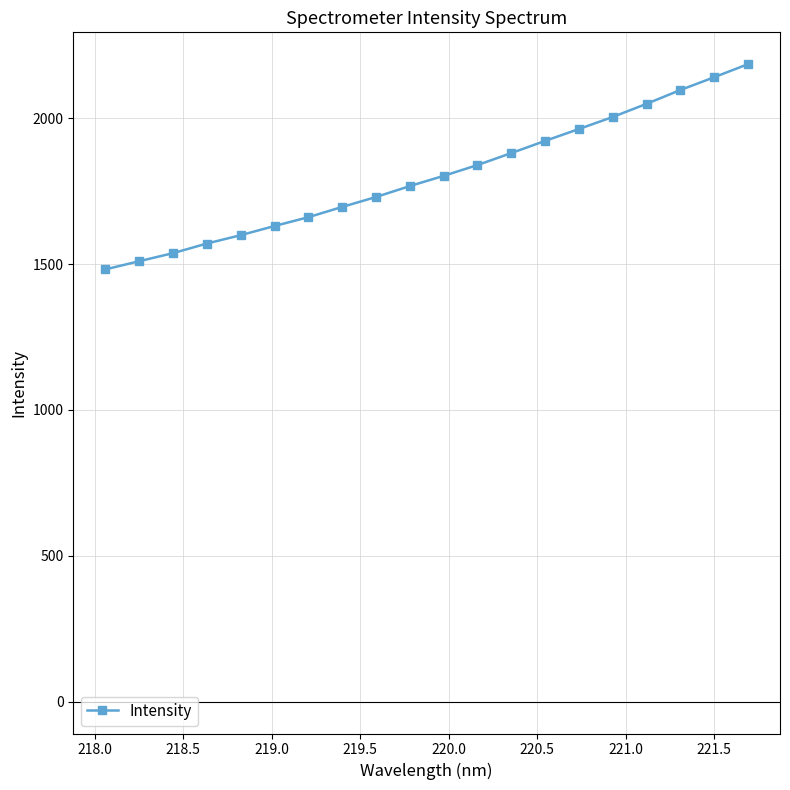

What is the value of the 16th point from the left?

2004.5